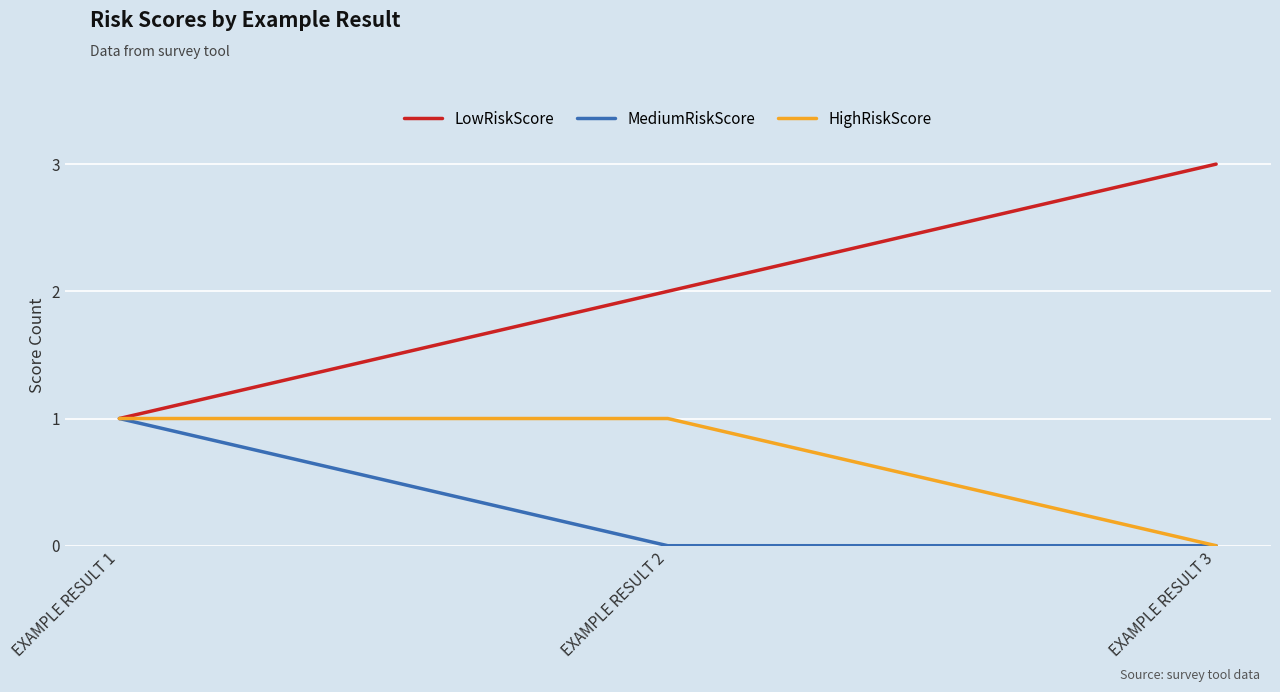

Rank the series by their average value, from highest to lowest.

LowRiskScore, HighRiskScore, MediumRiskScore